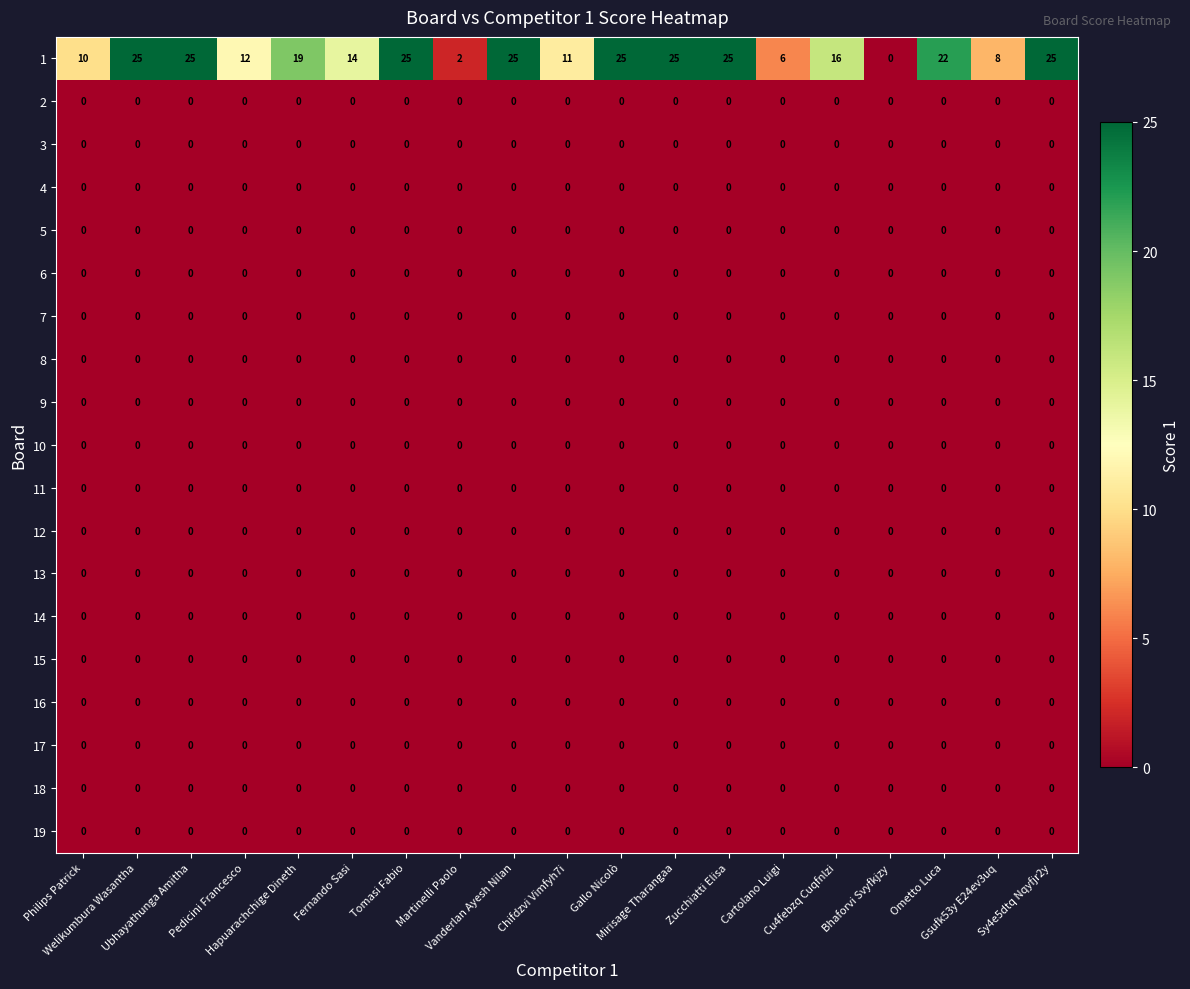

What is the maximum value shown in the chart?

25